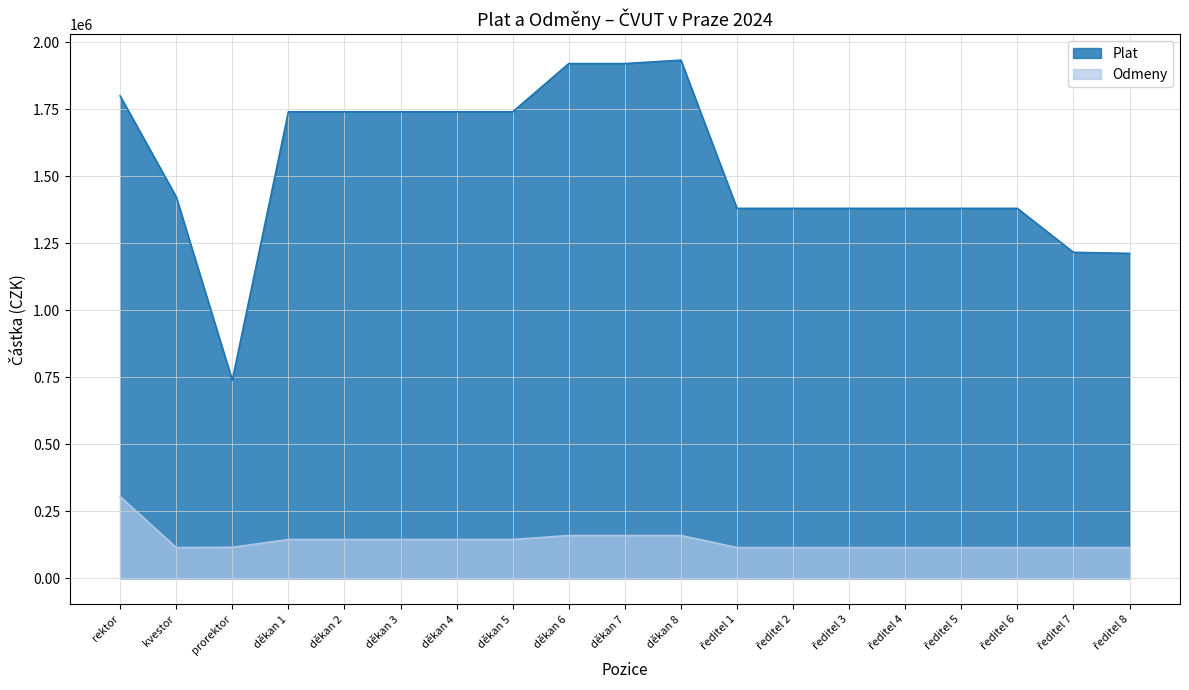

How many lines are shown in the chart?

2